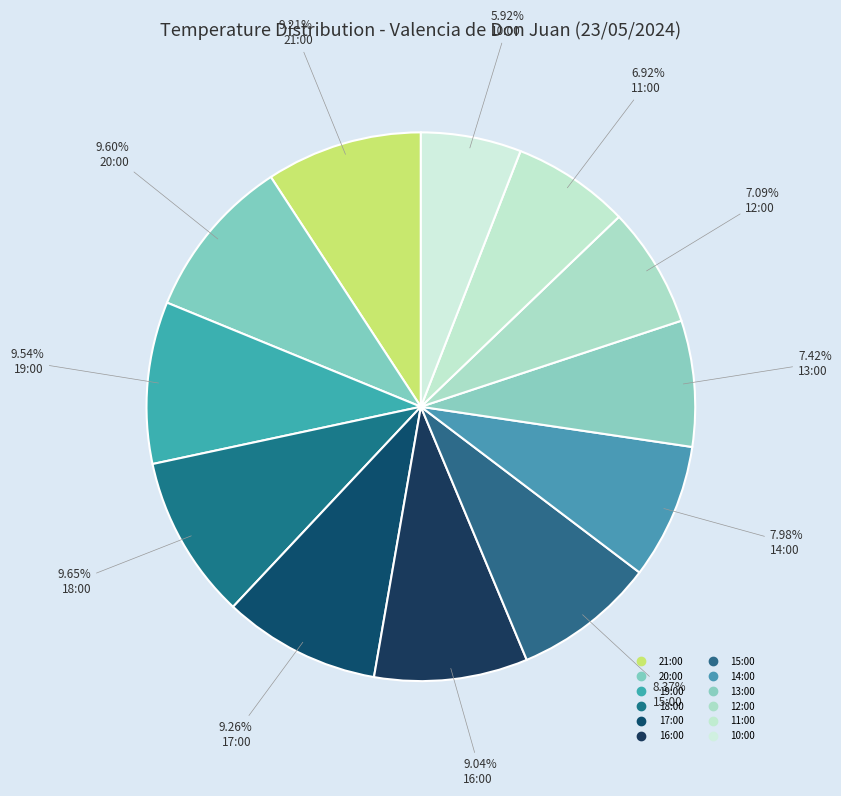

How much of the chart is everything except 19:00?

90.5%